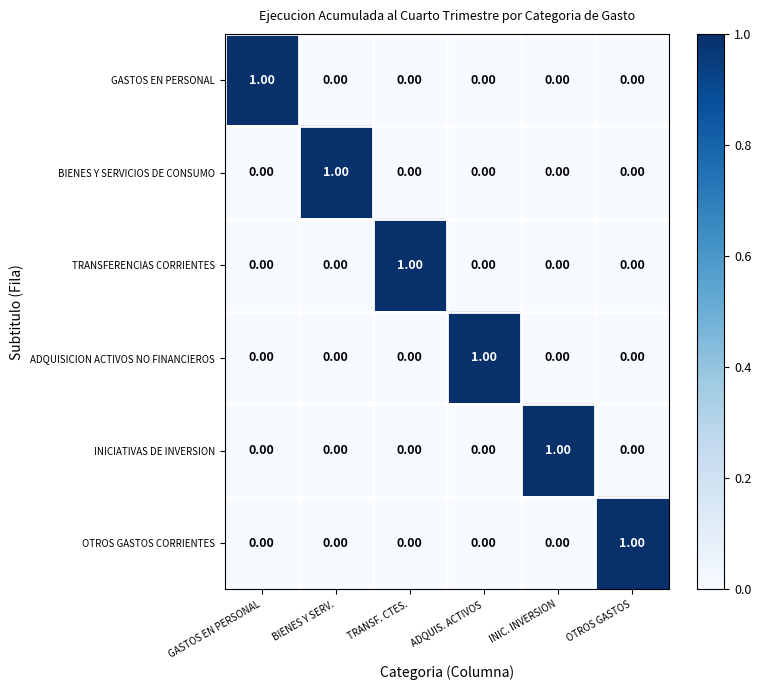

At how many categories does at least one series exceed 0?

6